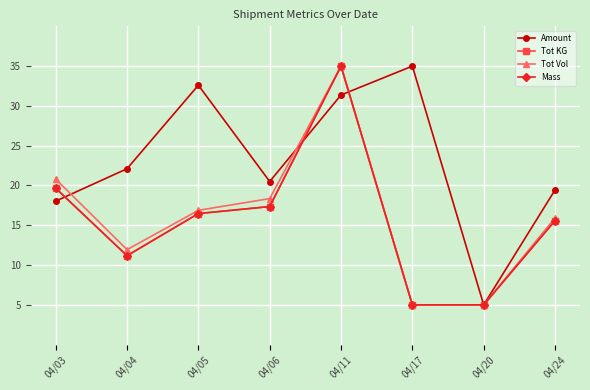

How many interior local peaks does the Mass series have?

1